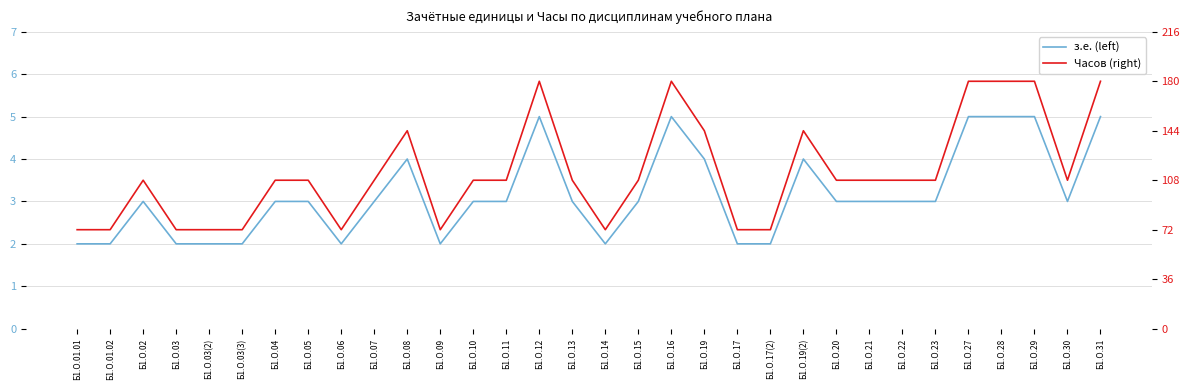

Is the value of з.е. (left) at Б1.О.15 greater than the value of Часов (right) at Б1.О.29?

No